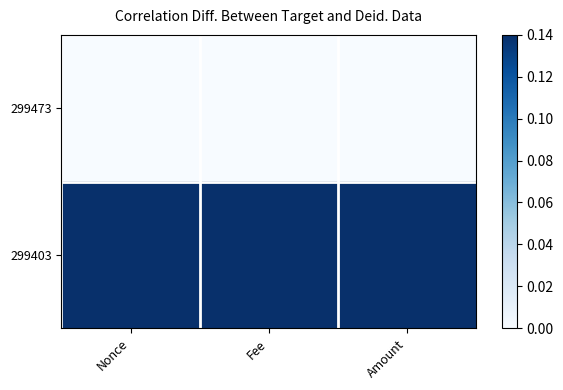

Count the number of categories in the chart.

3